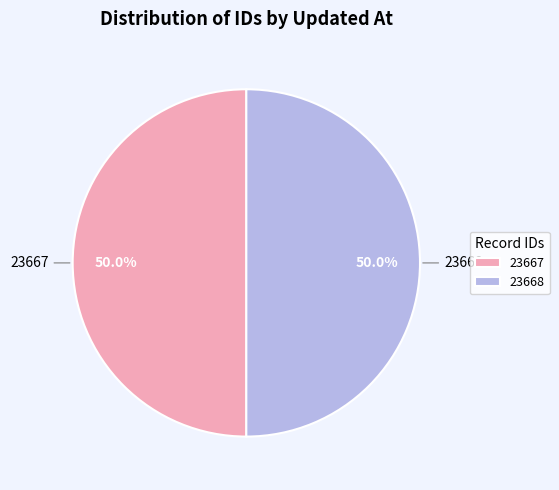

What is the ratio of the value at 23667 to the value at 23668?

1.0